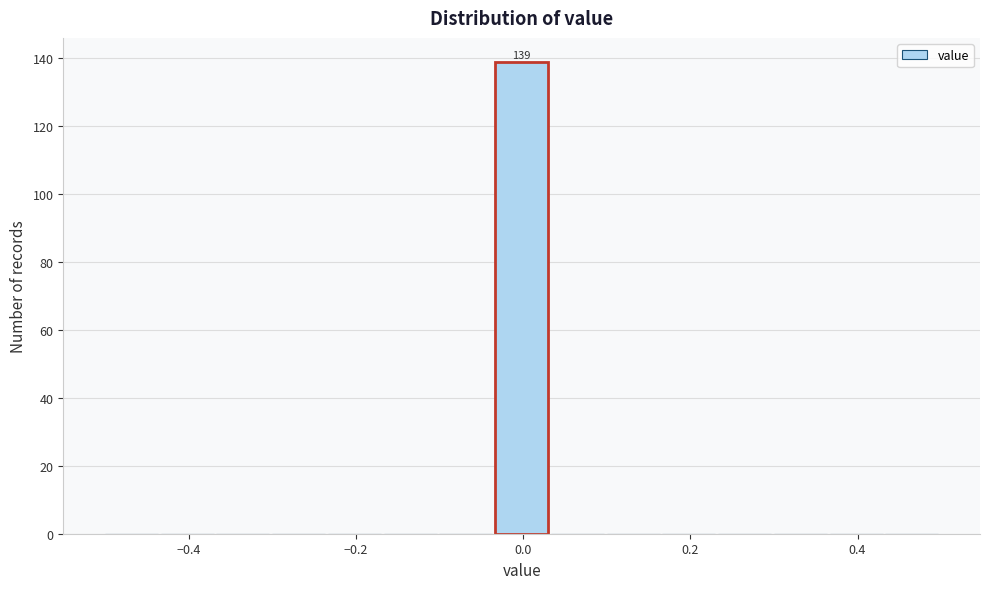

Around what value on the x-axis is the tallest bar? Give the approximate position of its centre, as read against the axis.

0.00